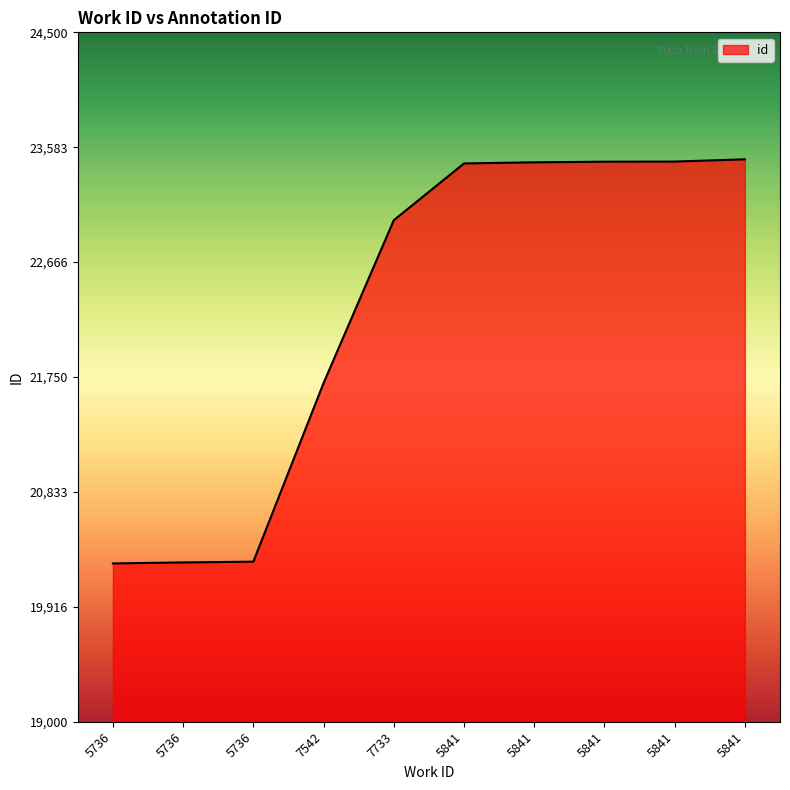

Which category has the lowest value across all series?

5736